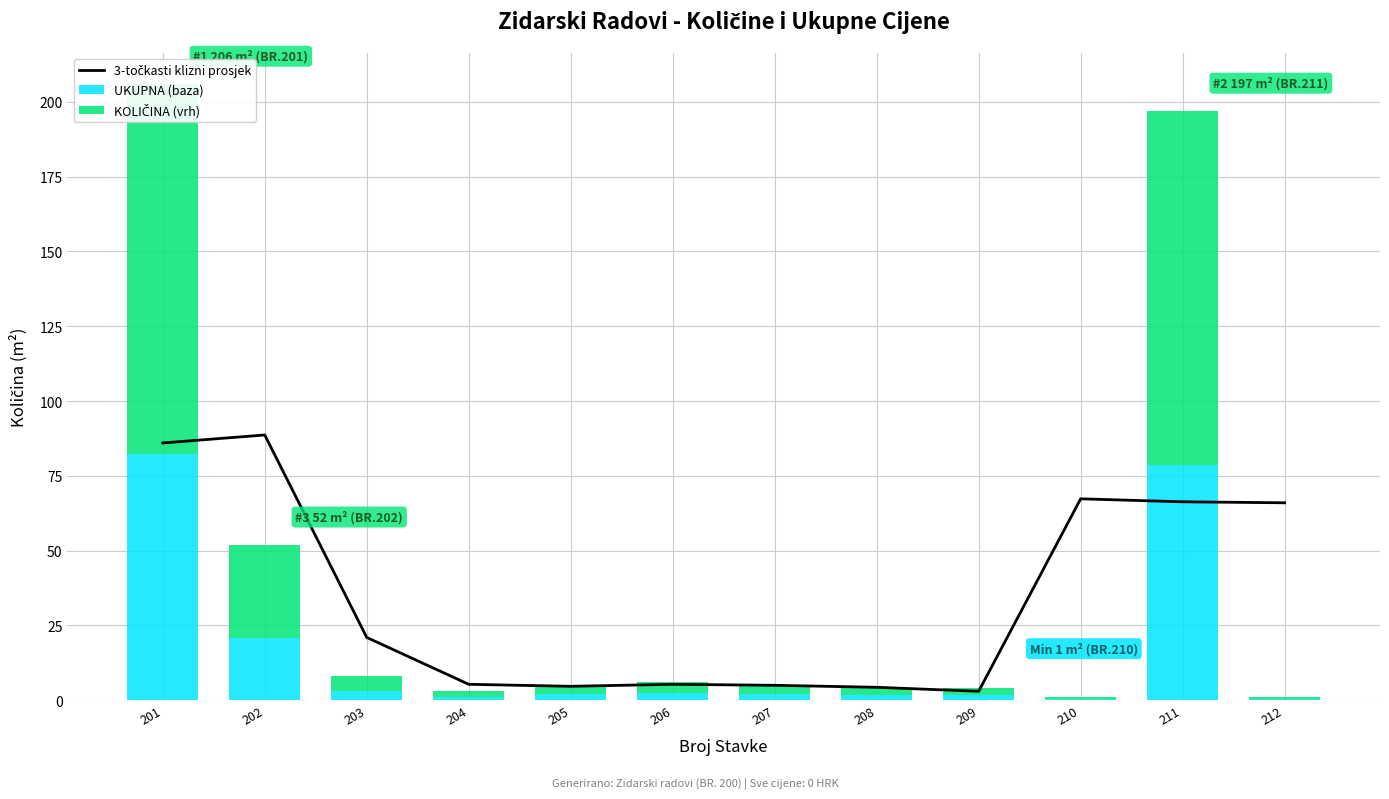

Reading left to right, what are all the values shown in this chart?

3-točkasti klizni prosjek: 86.0	88.7	21.0	5.3	4.7	5.3	5.0	4.3	3.0	67.3	66.3	66.0
UKUPNA (baza): 82.4	20.8	3.2	1.2	2.0	2.4	2.0	1.6	1.6	0.4	78.8	0.4
KOLIČINA (vrh): 123.6	31.2	4.8	1.8	3.0	3.6	3.0	2.4	2.4	0.6	118.2	0.6